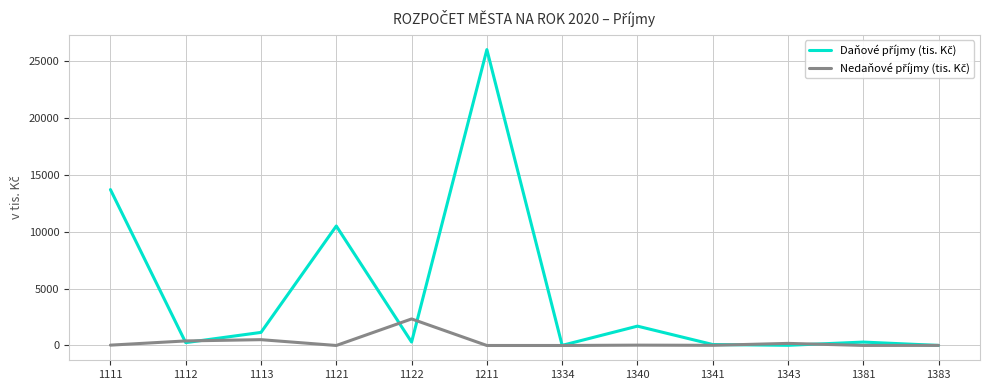

What is the spread (max minus min) of values at 1121?

10500.0